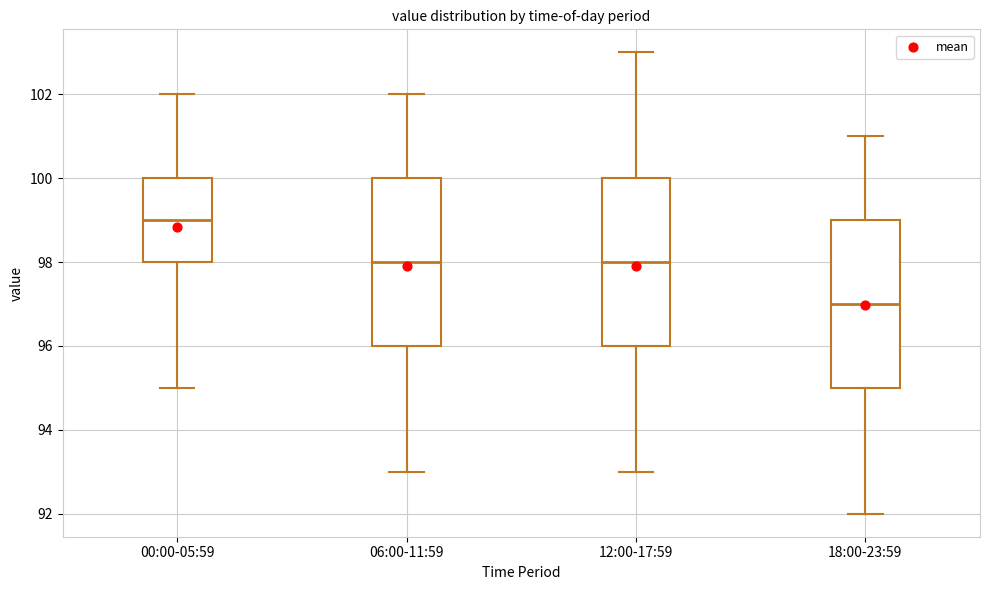

Which box has the highest median line?

00:00-05:59